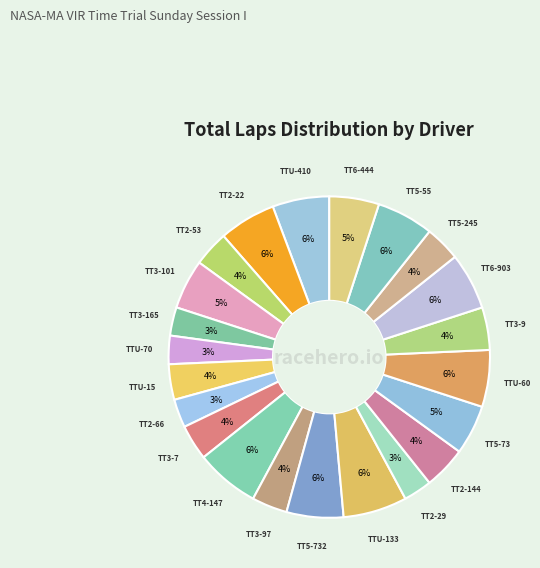

How many slices are in this pie chart?

22